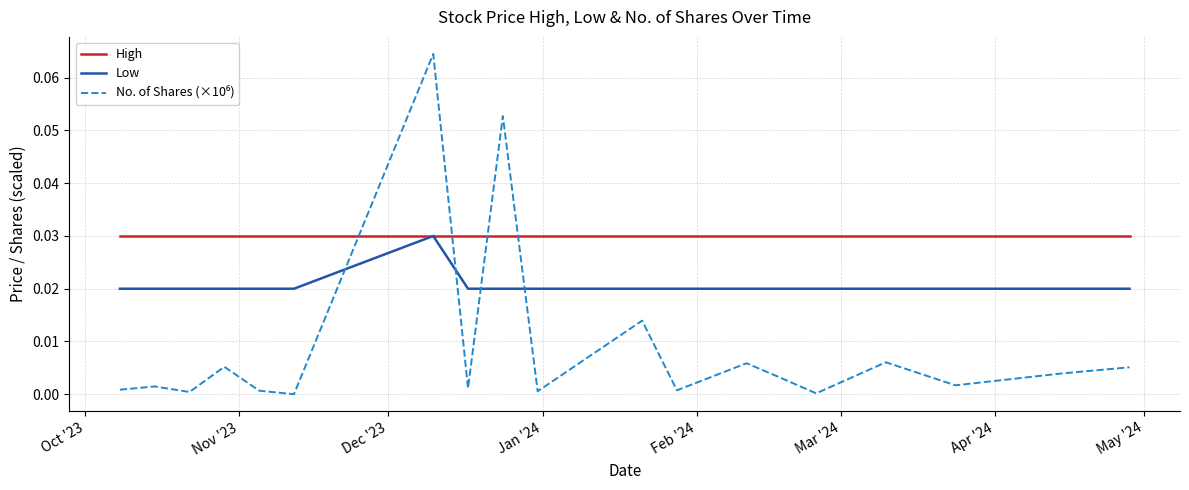

Which series has the largest total across all categories?

High